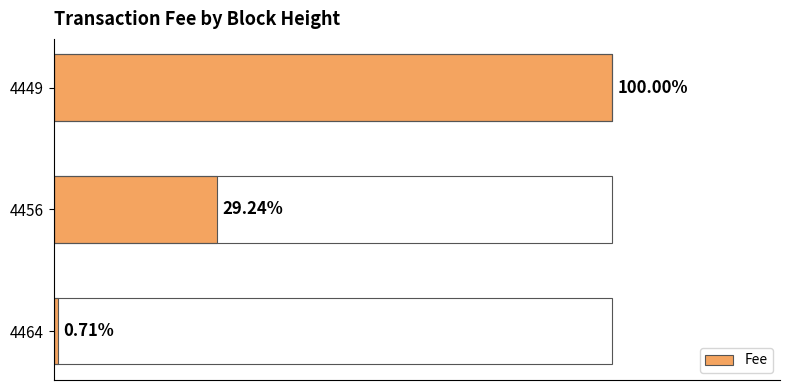

What is the value of the 2nd bar from the left?

3.0